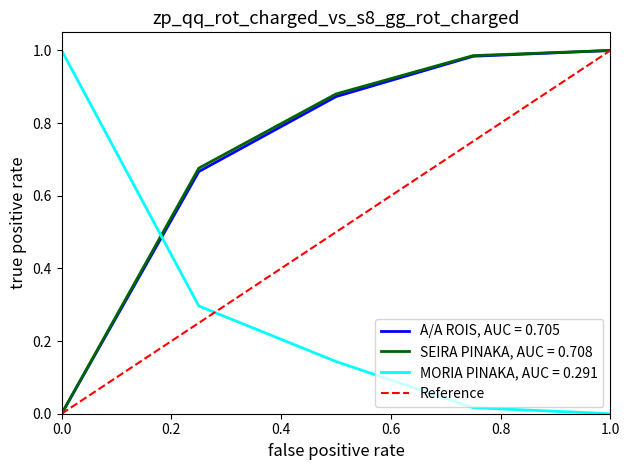

Is it true that MORIA PINAKA, AUC = 0.291 equals -0.6 at 1.0?

False